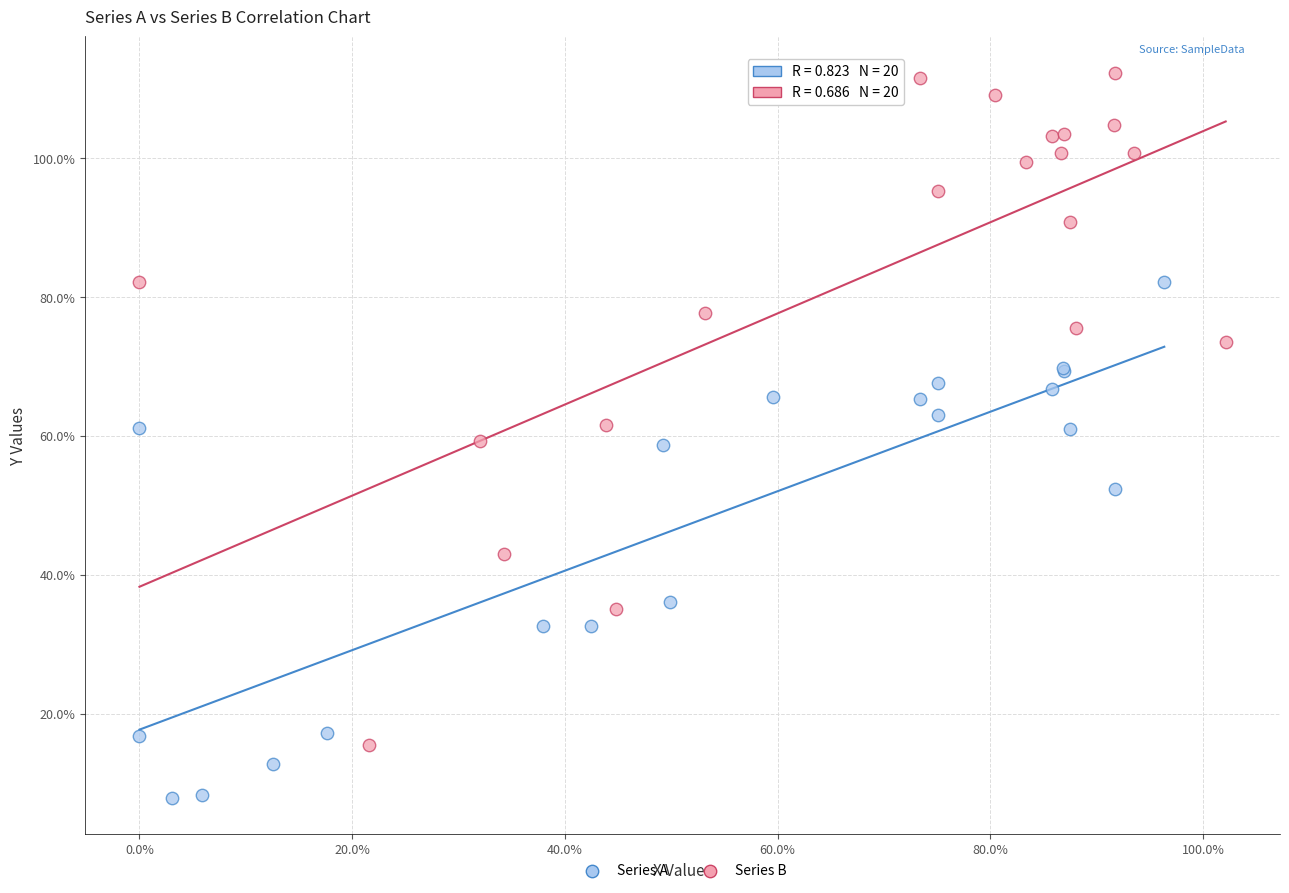

What are all the series names shown in the legend?

Series A, Series B